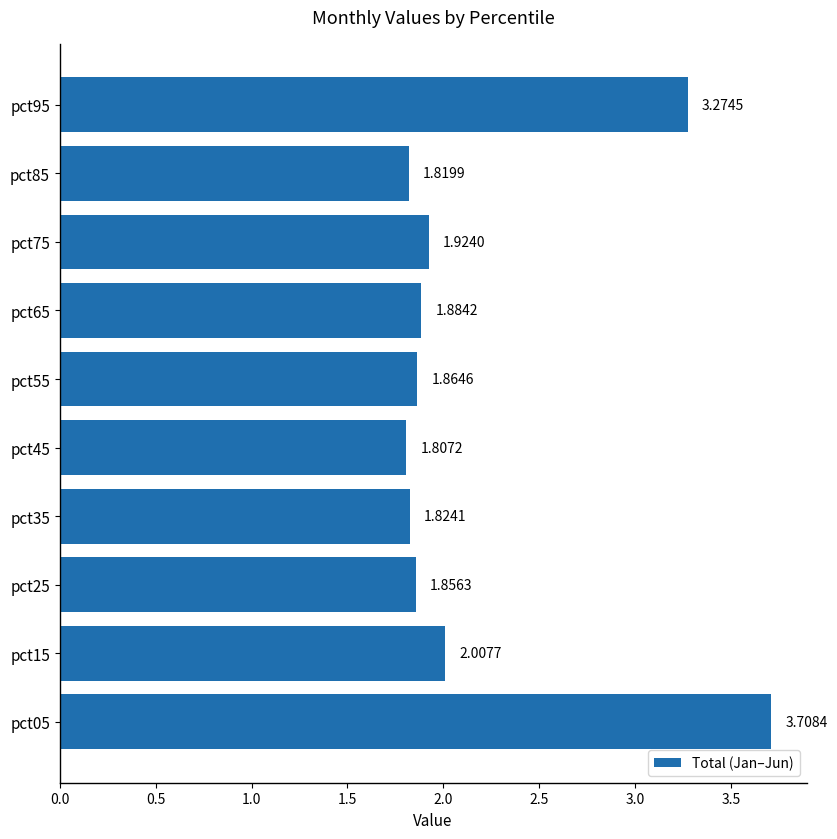

List the labels in order of value, largest first.

pct05, pct95, pct15, pct75, pct65, pct55, pct25, pct35, pct85, pct45